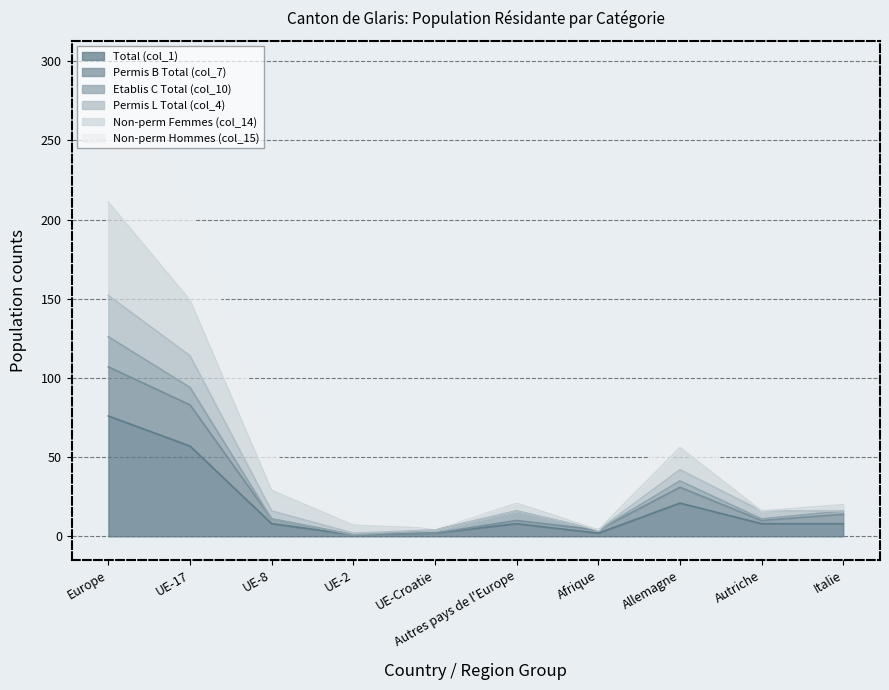

Read the Total (col_1) value at UE-Croatie.

2